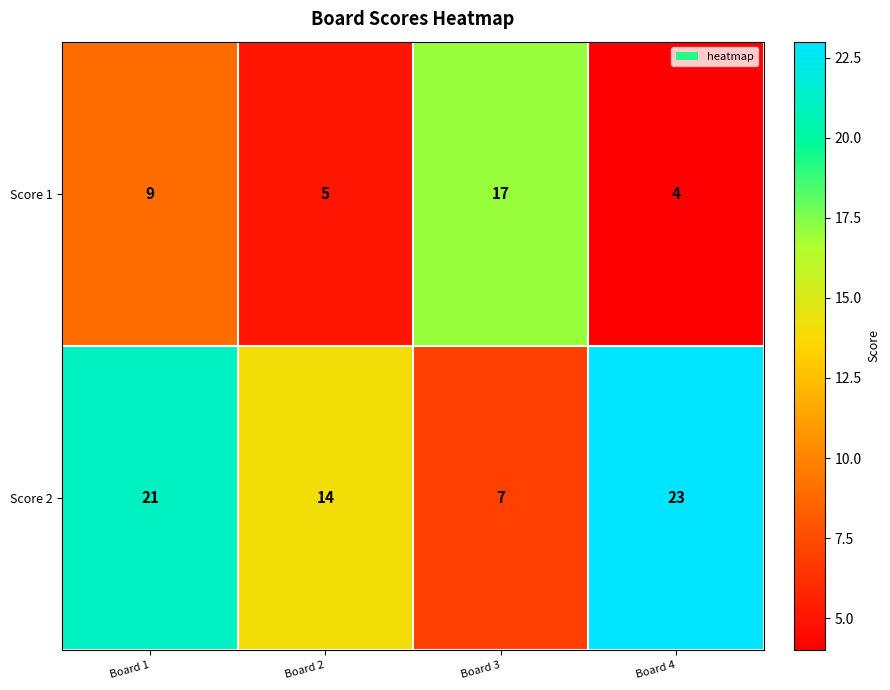

What is the difference between the highest and lowest values at Board 2?

9